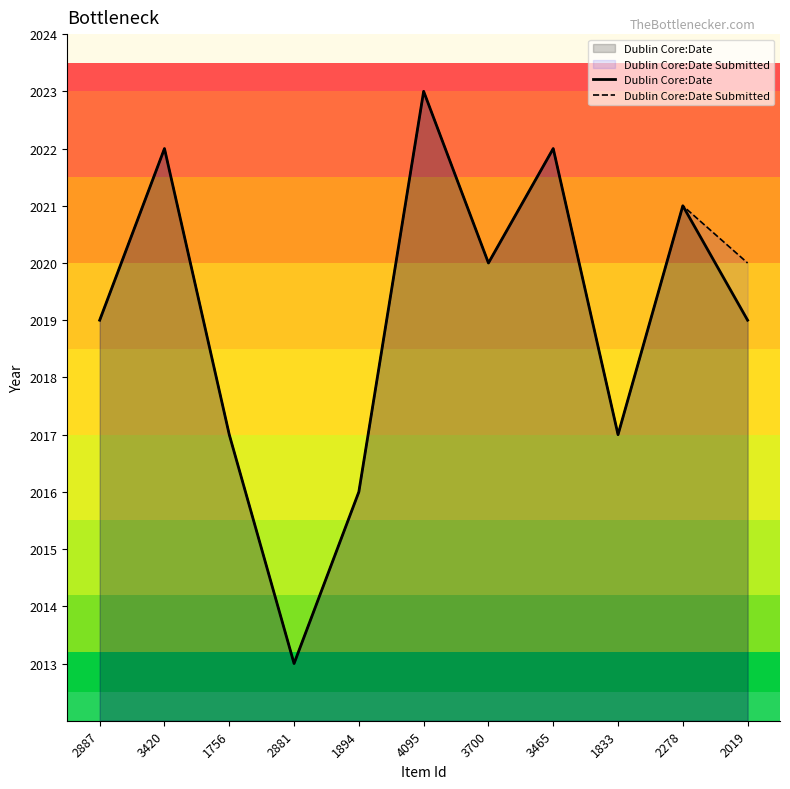

The value of Dublin Core:Date Submitted at 3700 is 3260. True or false?

False